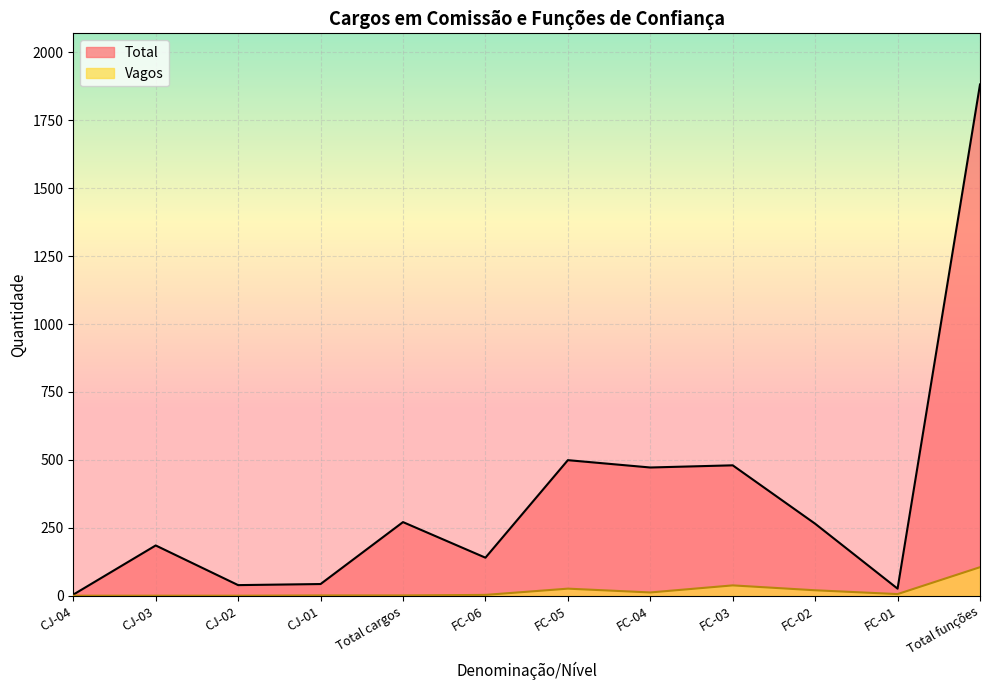

Rank the series by their maximum value, from highest to lowest.

Total, Vagos